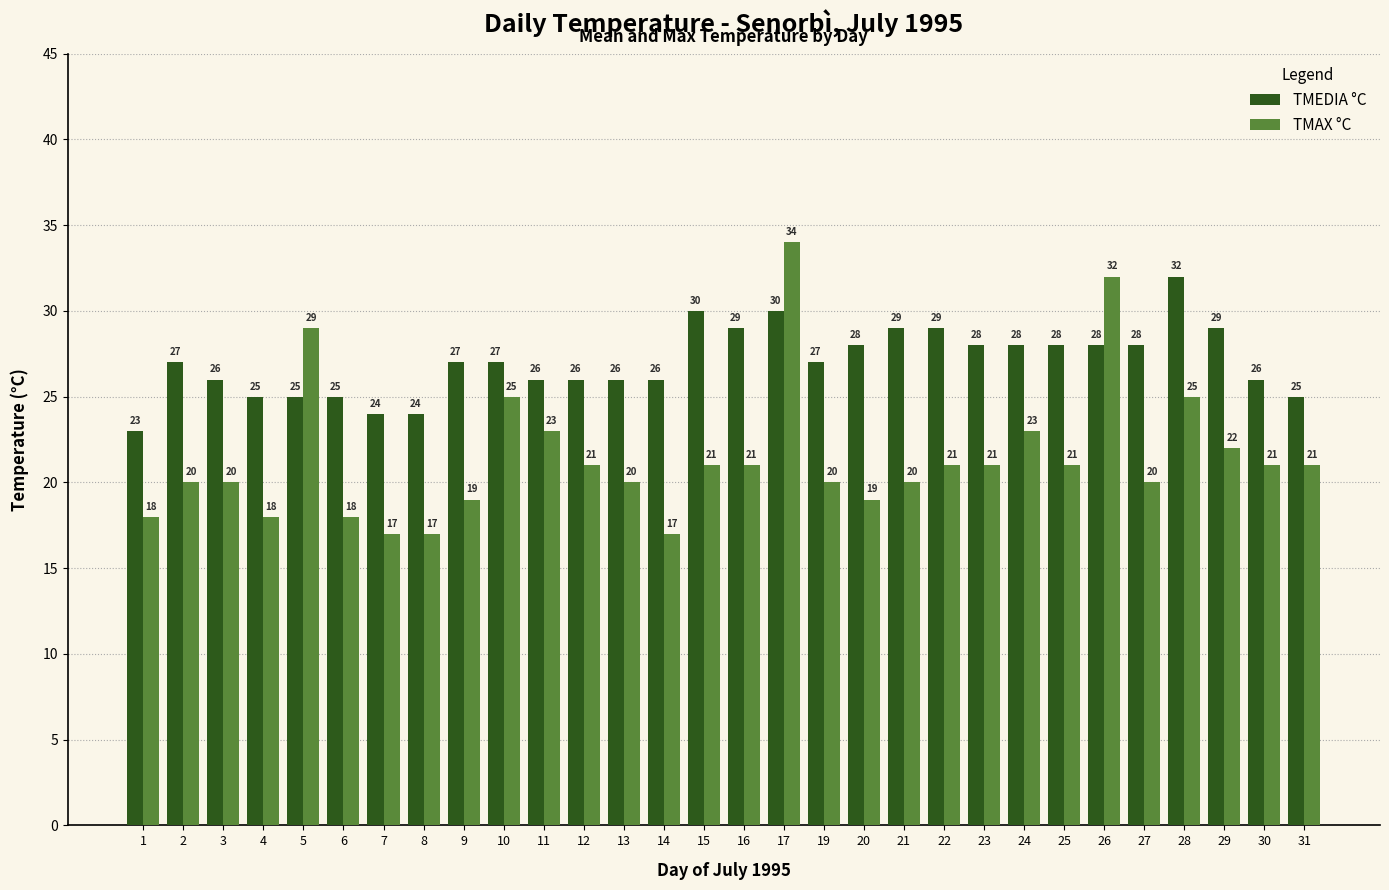

List the series in order of their peak value, highest first.

TMAX °C, TMEDIA °C